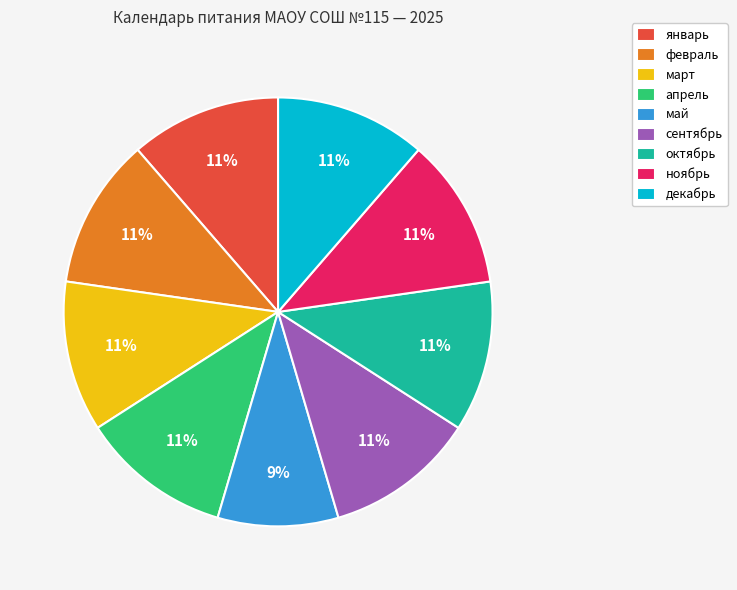

Which category has the smallest portion of the pie?

май